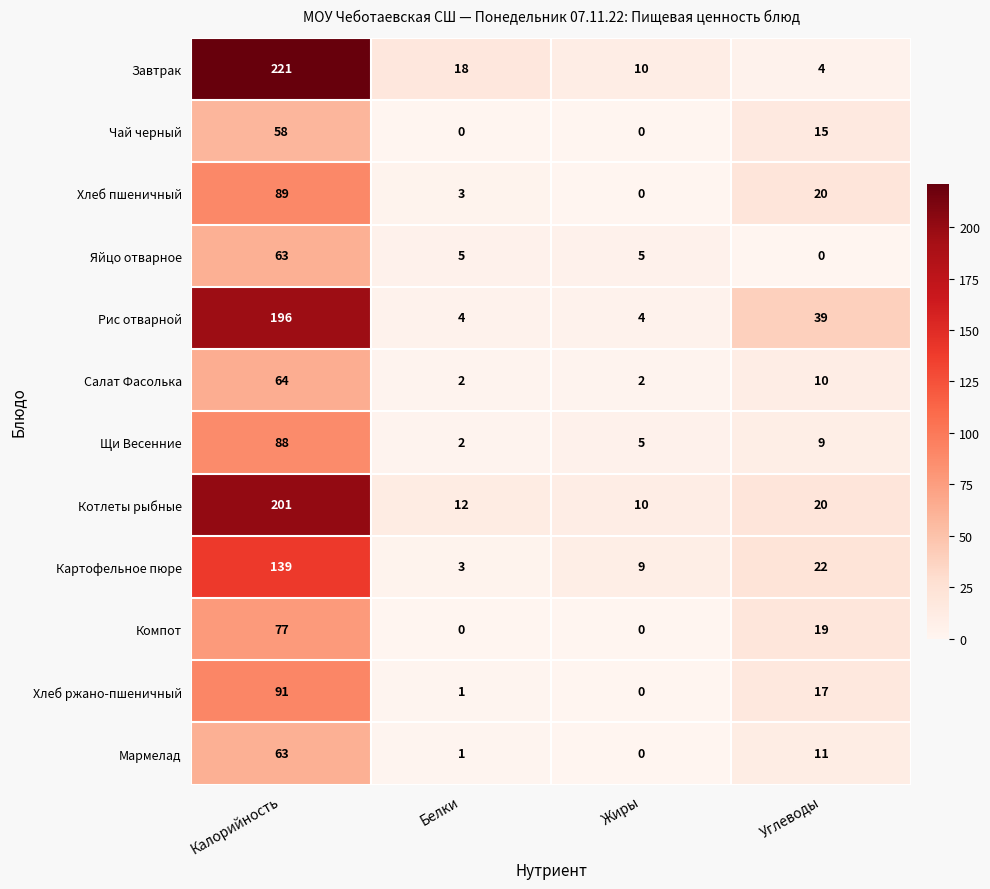

What is the difference between the maximum and minimum values in the Яйцо отварное series?

63